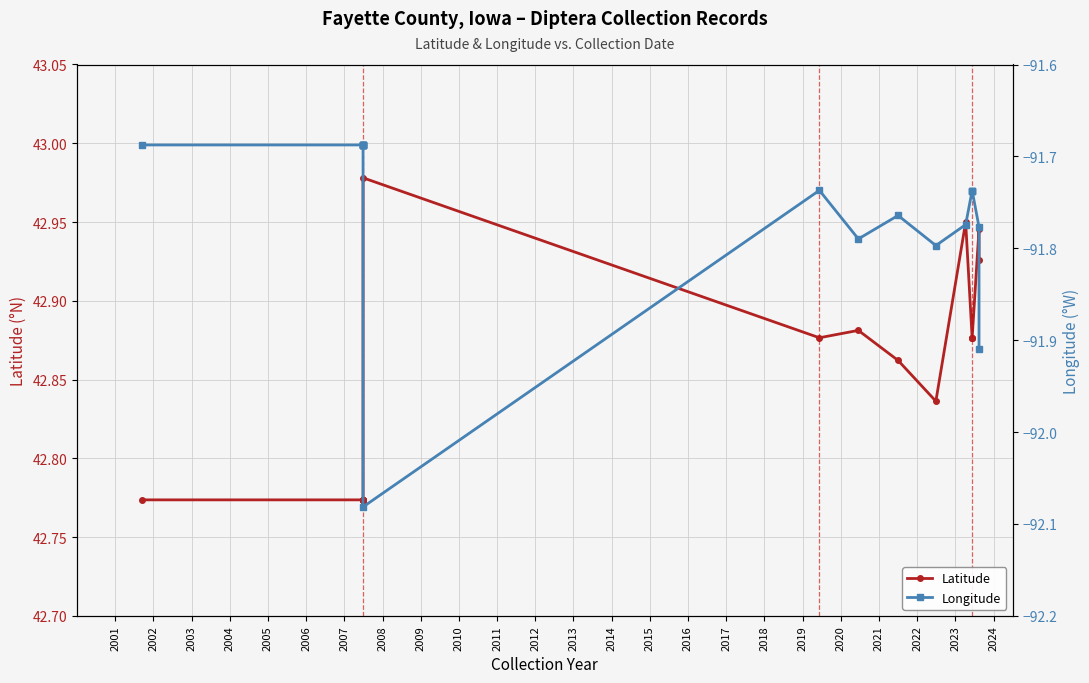

Is it true that Longitude equals -38.1 at 2001?

False